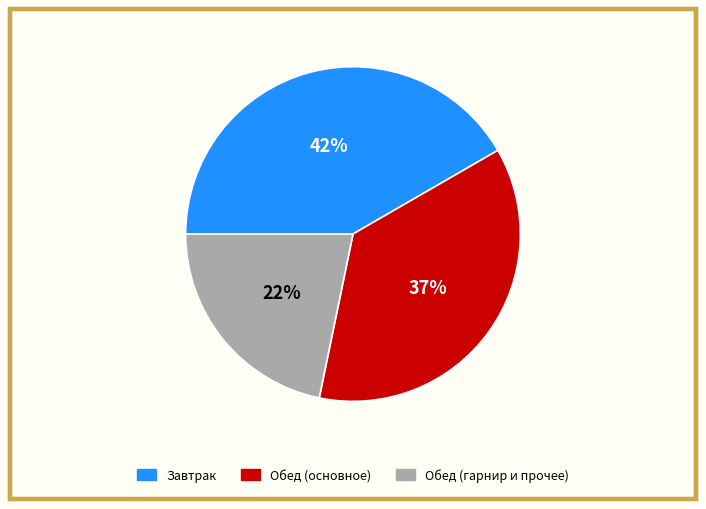

To the nearest percent, what is the difference between the largest and smallest slice percentages?

20%